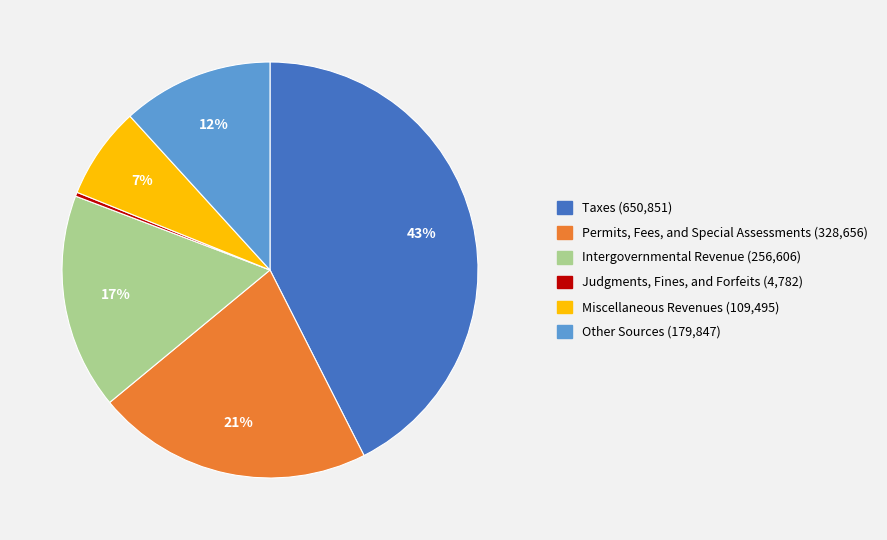

Rank the categories by value from lowest to highest.

Judgments, Fines, and Forfeits, Miscellaneous Revenues, Other Sources, Intergovernmental Revenue, Permits, Fees, and Special Assessments, Taxes